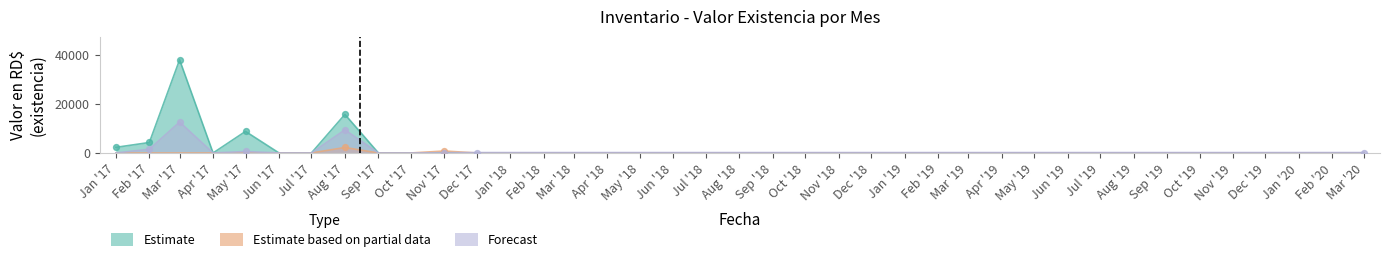

What is the total value across all series at Aug '17?

27434